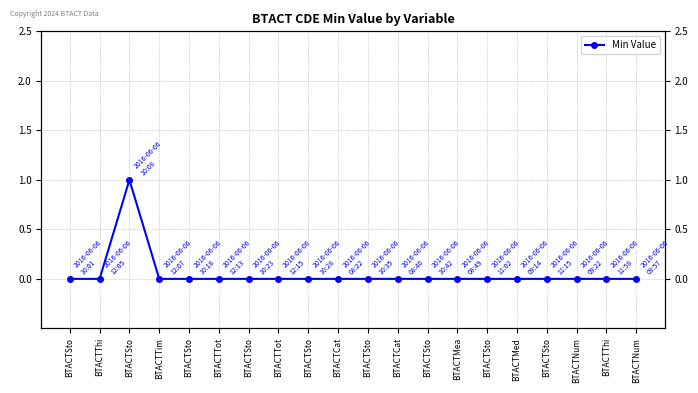

How many distinct data groups are displayed?

1